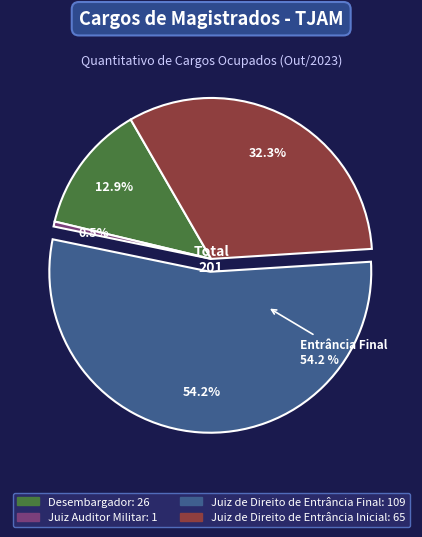

Which category has the smallest portion of the pie?

Juiz Auditor Militar